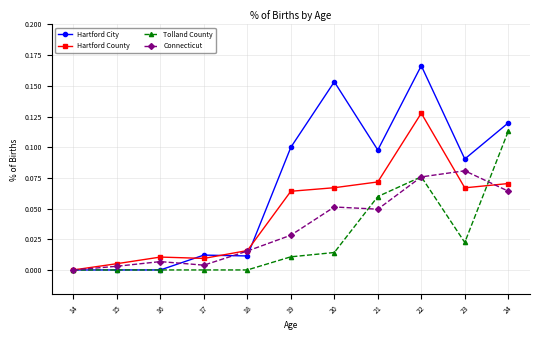

At which category is the sum across all series the highest?

22